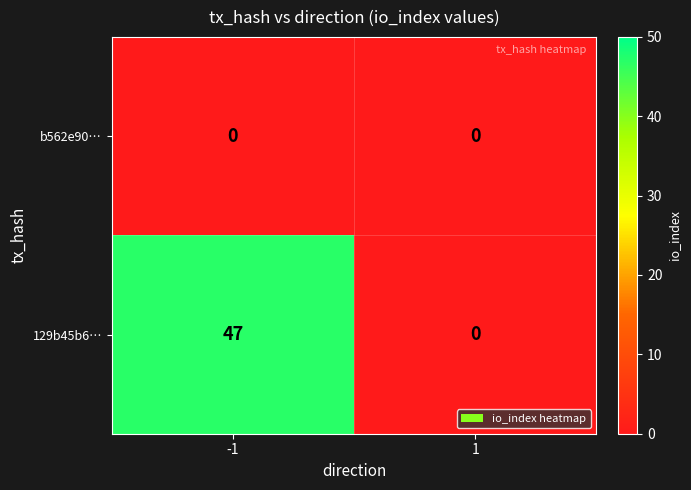

What is the difference between the 129b45b6… values at -1 and 1?

47